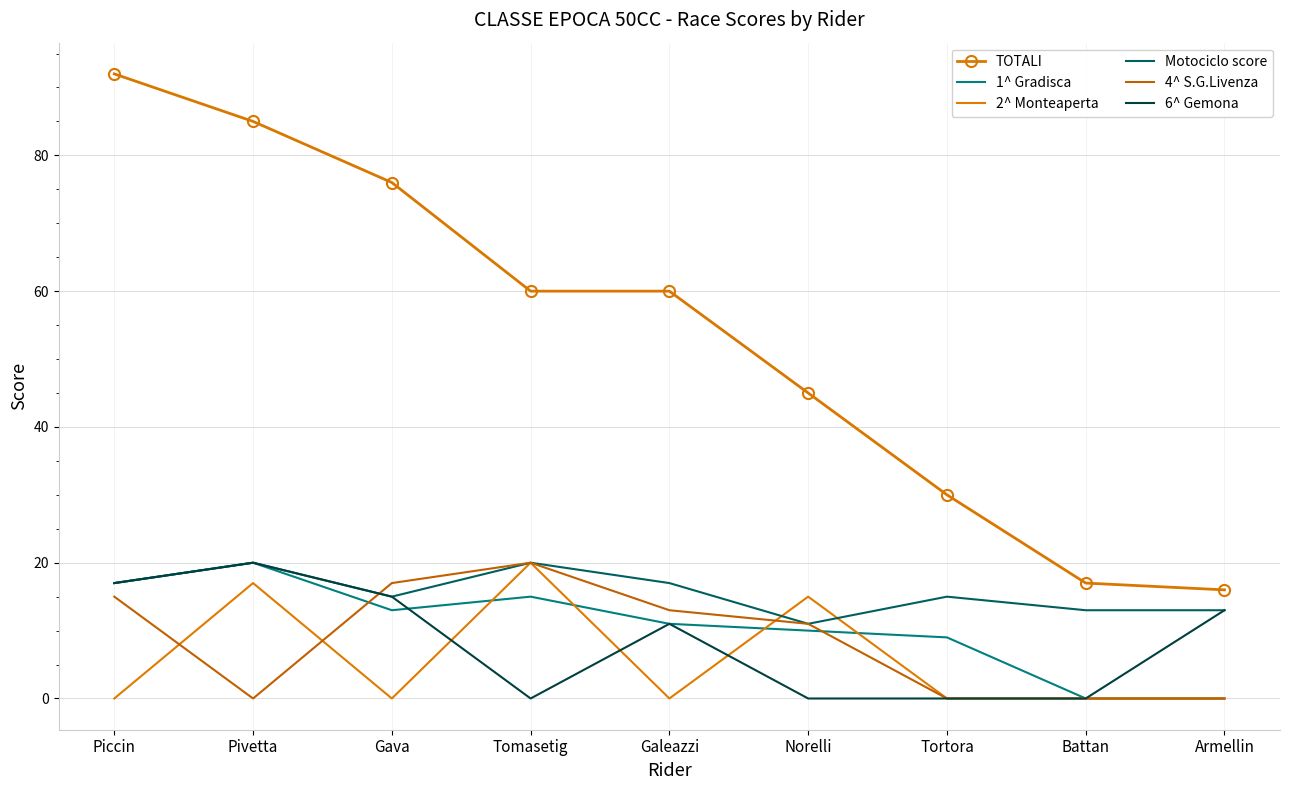

What is the maximum value for TOTALI?

92